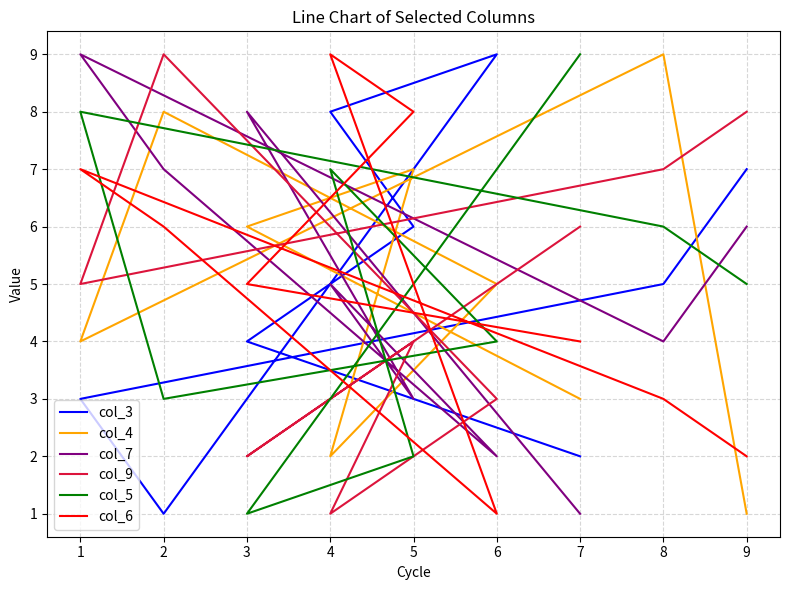

What is the smallest value displayed?

1